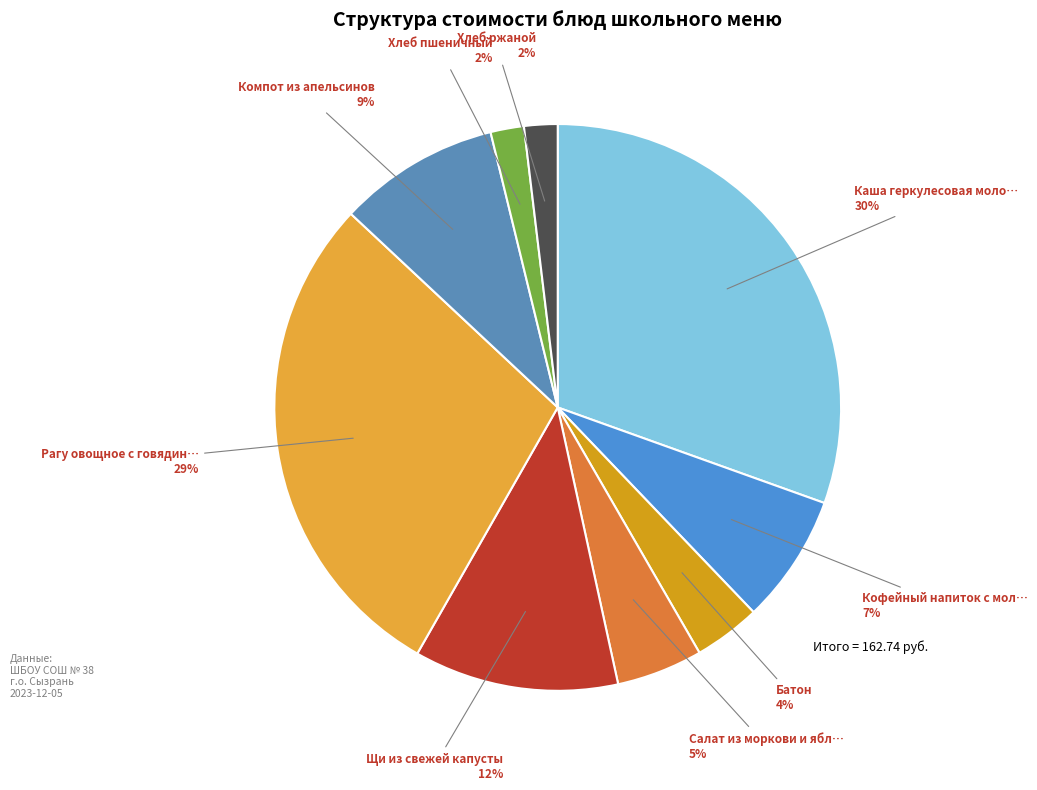

Is the sum of Хлеб пшеничный and Хлеб ржаной greater than half?

No